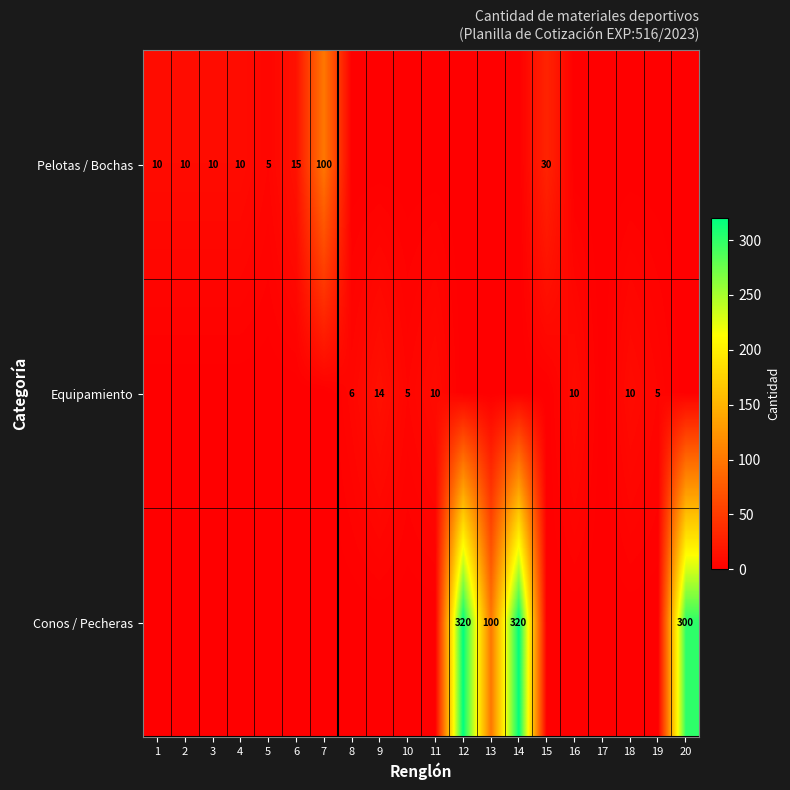

True or false: Pelotas / Bochas has a value of 6 at 4.

False